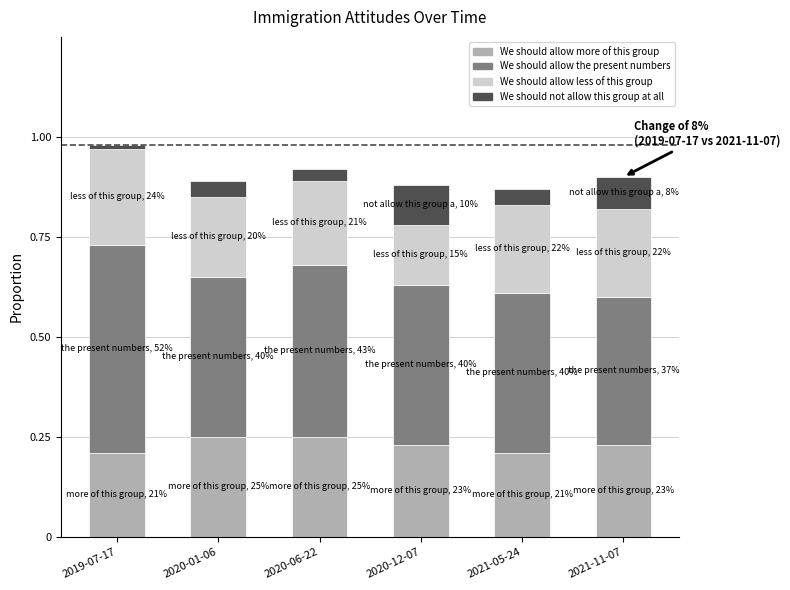

Is it true that We should allow more of this group equals 0.1 at 2021-11-07?

False